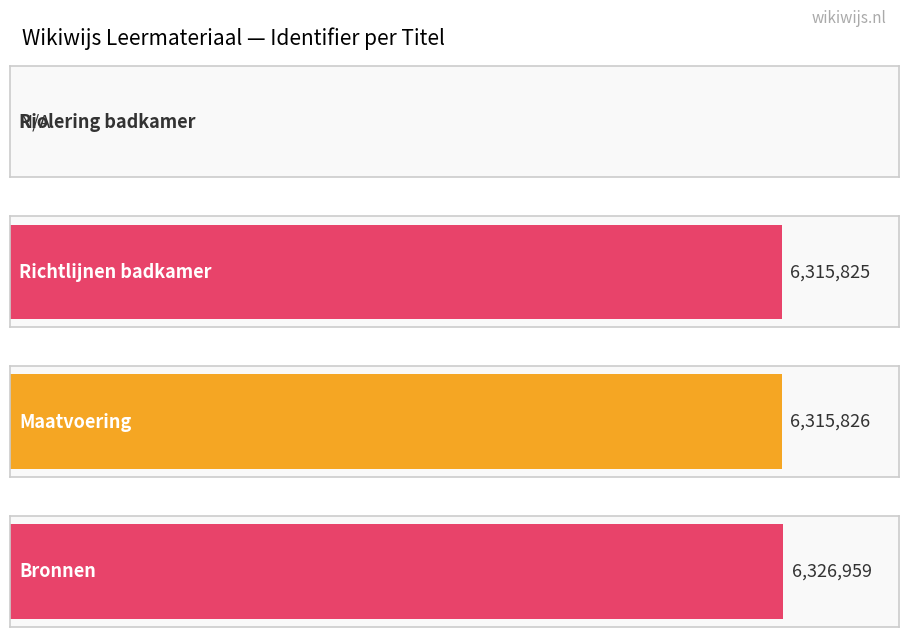

How many bars are there in total?

4